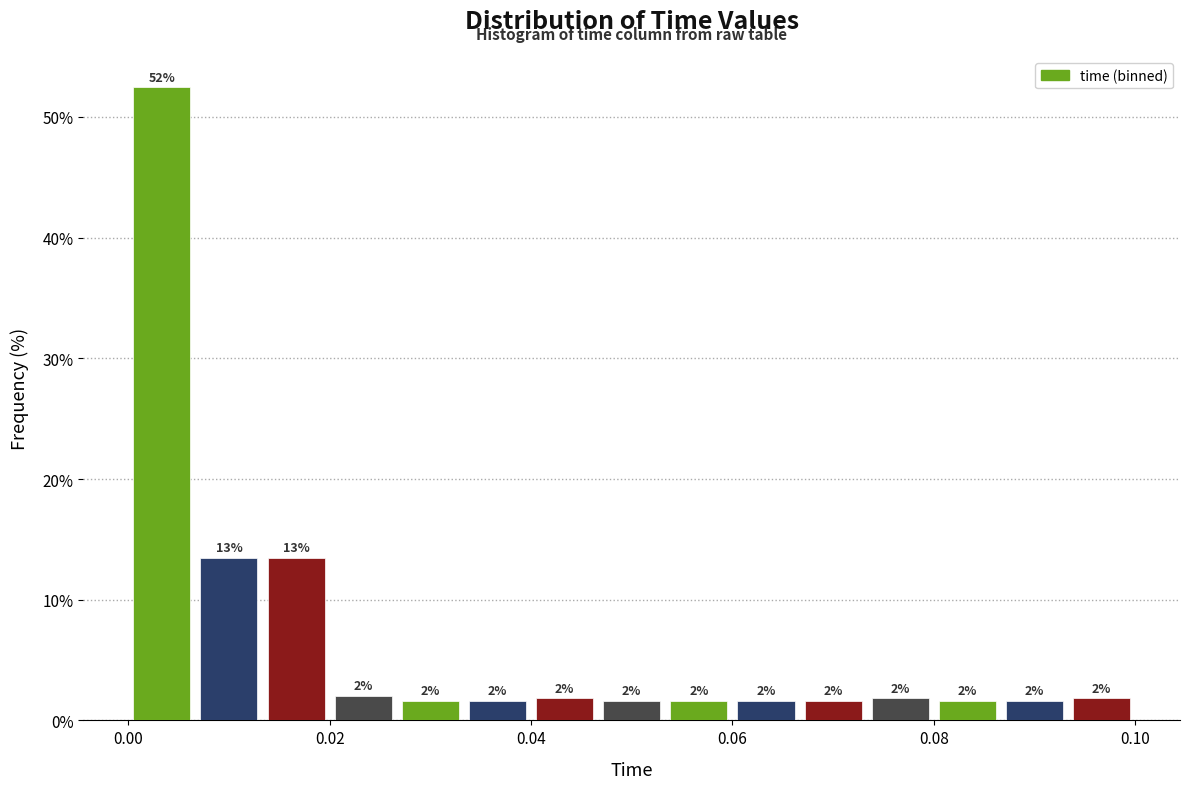

Around what value on the x-axis is the tallest bar? Give the approximate position of its centre, as read against the axis.

0.004